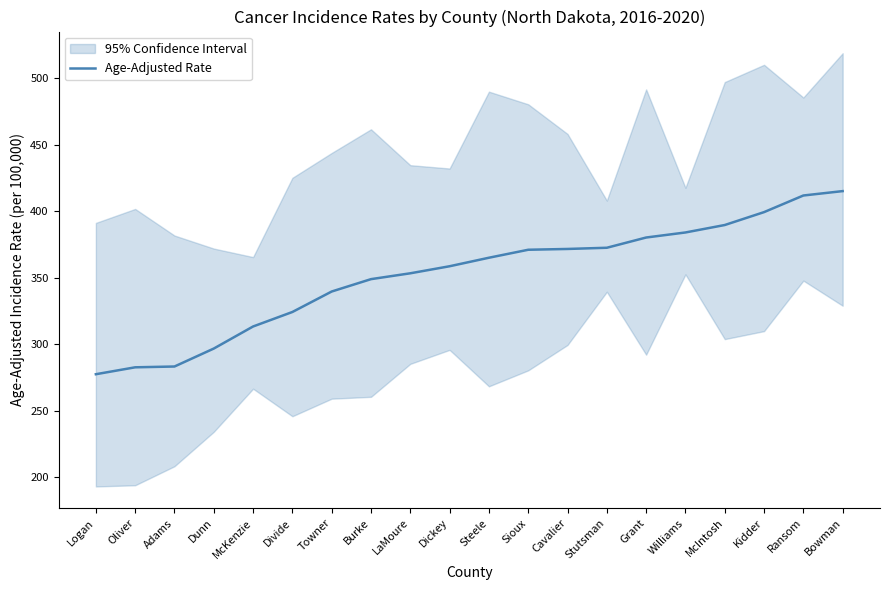

True or false: the data has more than 1 interior local peaks.

False